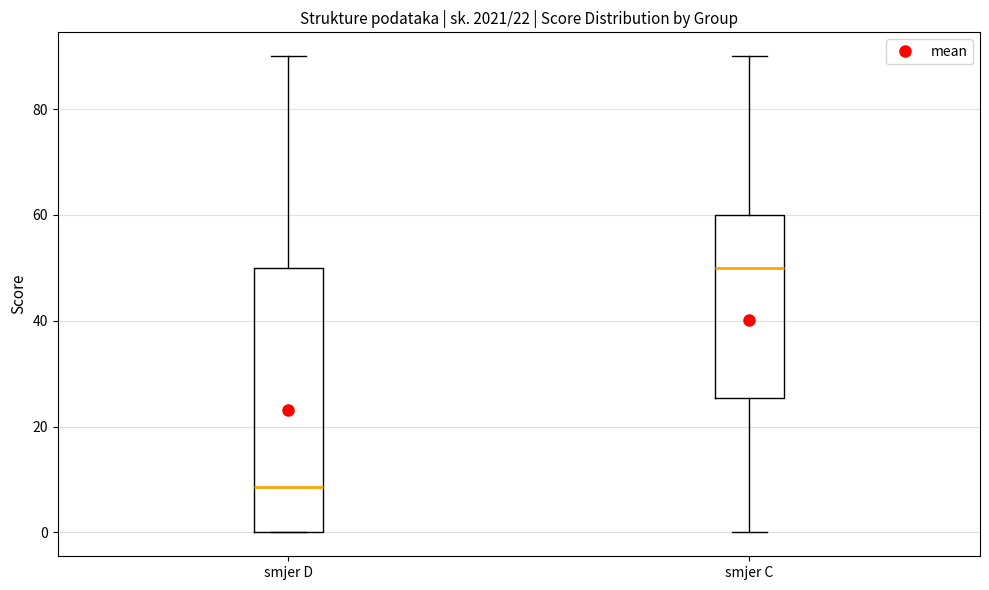

Which box's median line is the lowest?

smjer D